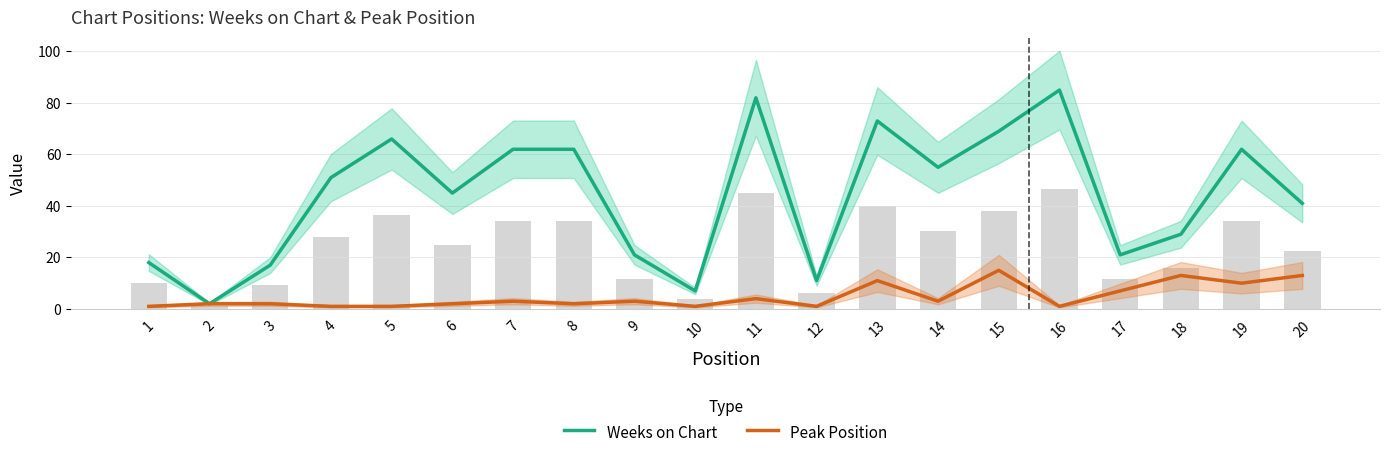

What is the value of the Weeks on Chart bar at the 3rd from the left?

17